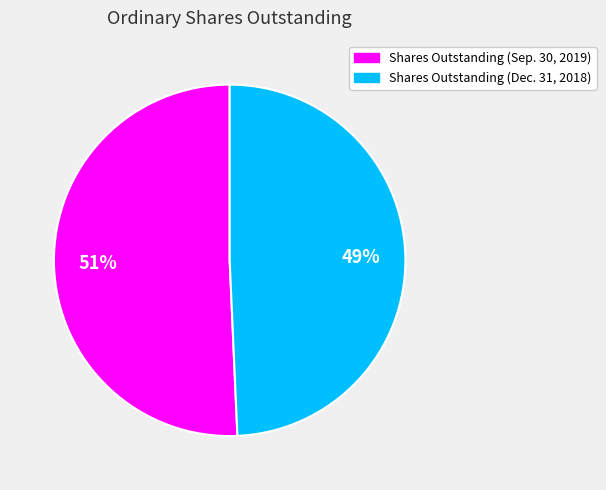

What percentage is the Shares Outstanding (Sep. 30, 2019) slice, to the nearest percent?

51%